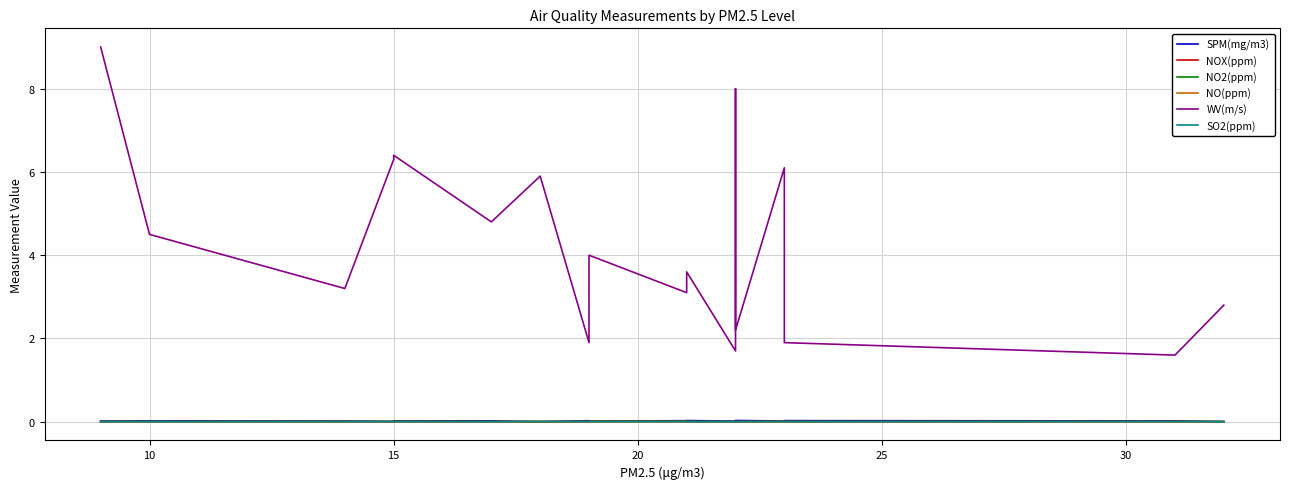

How many interior local valleys does the SPM(mg/m3) series have?

5